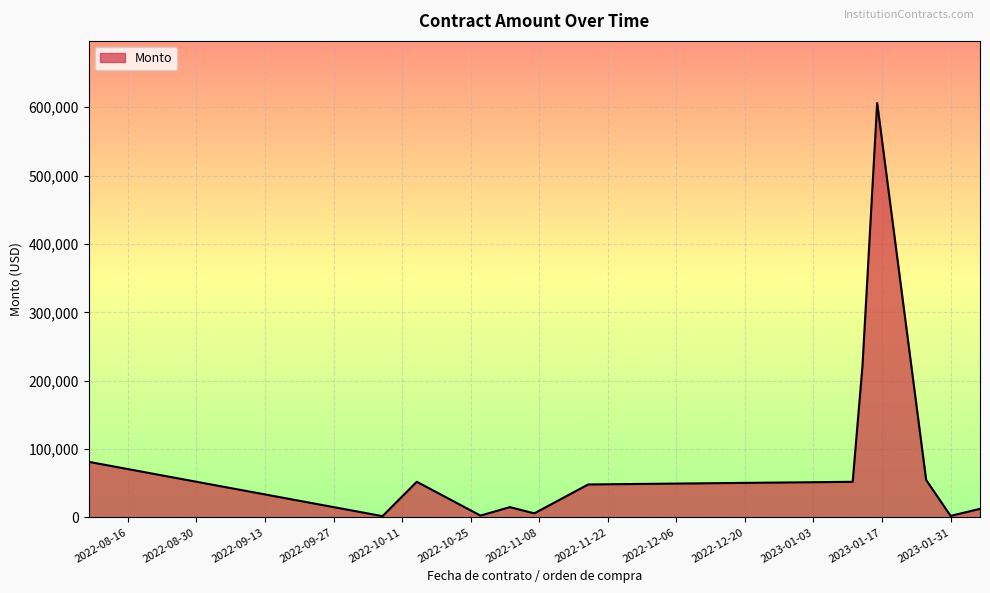

True or false: there are more than 0 points higher than both neighbors.

True